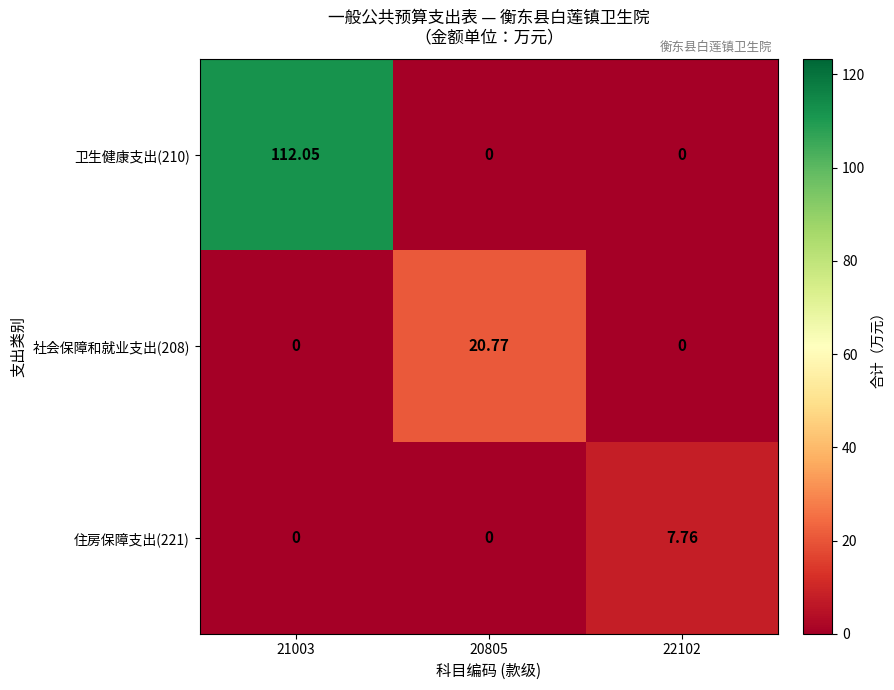

What is the total value across all series at 21003?

112.0